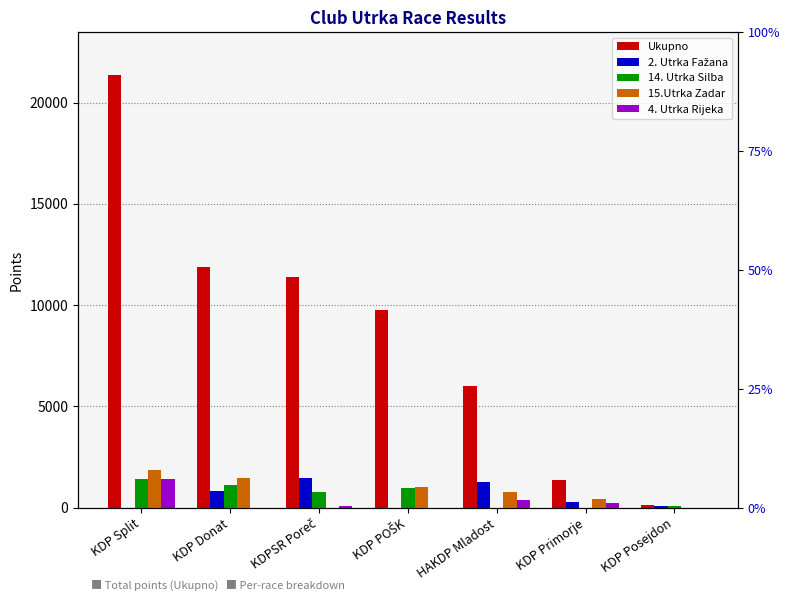

How many bars are there in total?

35